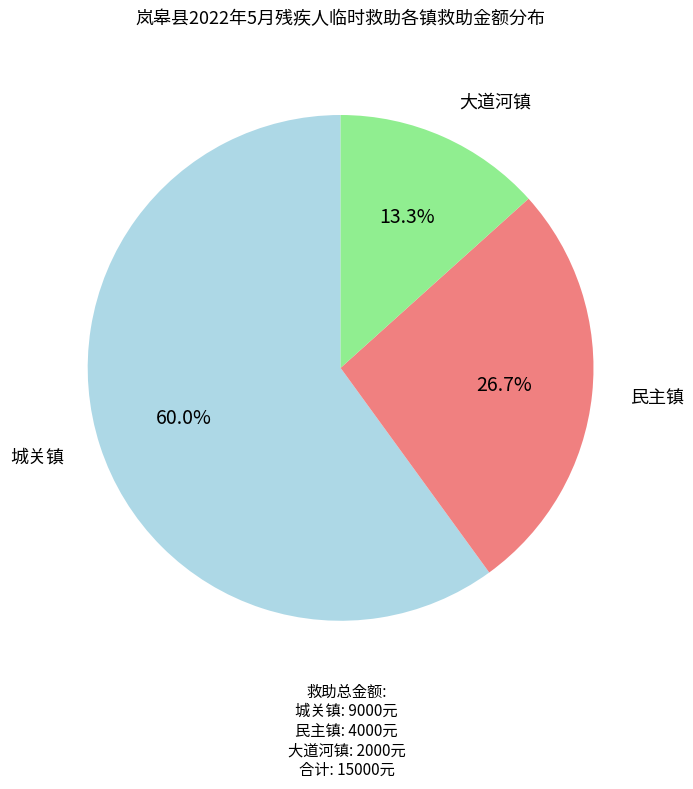

How many segments does this pie chart have?

3